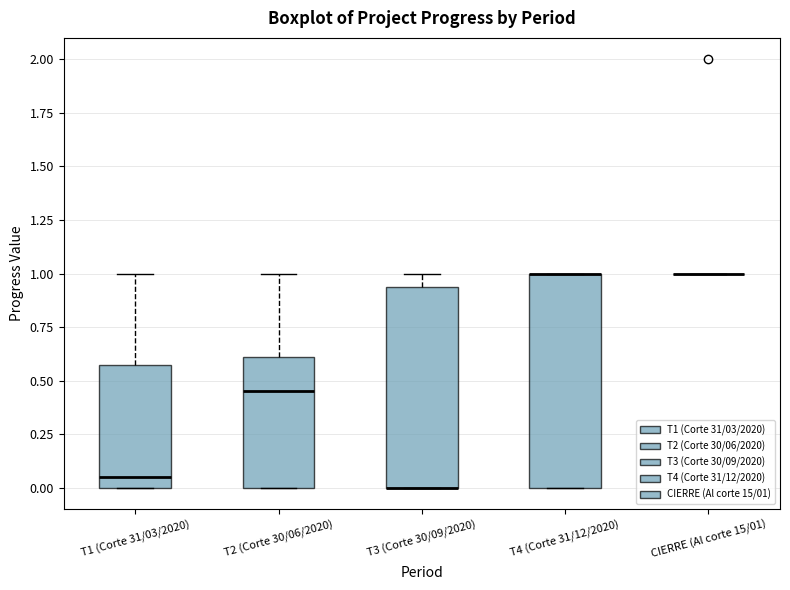

Which box is the tallest, from its lower edge to its upper edge?

T4 (Corte 31/12/2020)